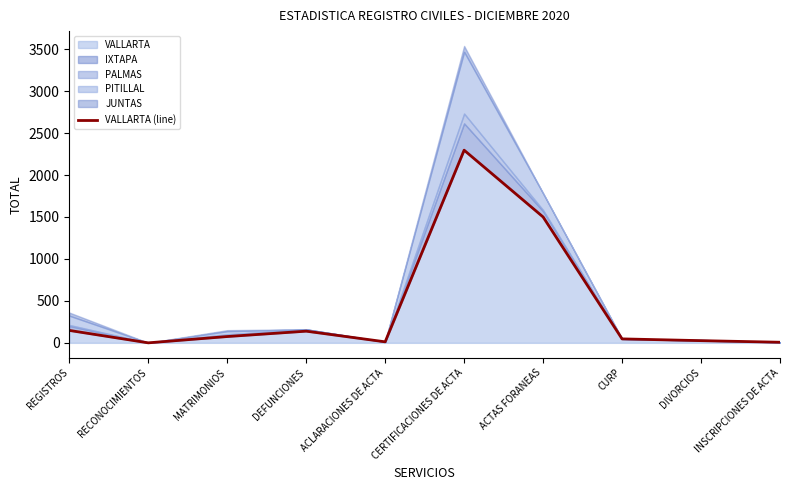

What is the change in value from RECONOCIMIENTOS to MATRIMONIOS?

+75